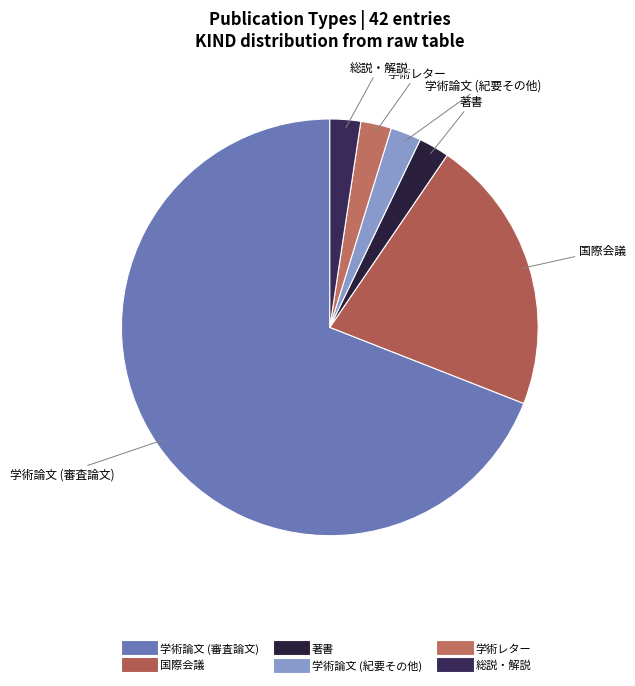

Which category has the smallest portion of the pie?

著書